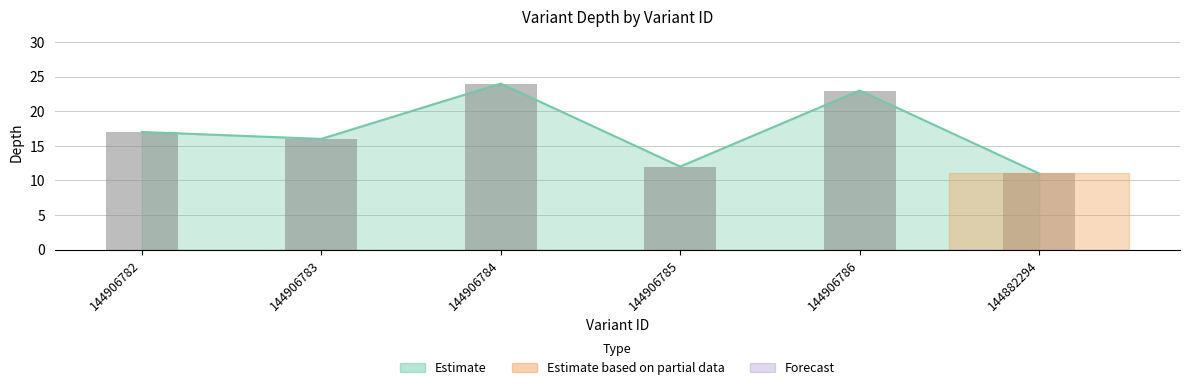

Reading left to right, extract all data points from this chart.

17	16	24	12	23	11